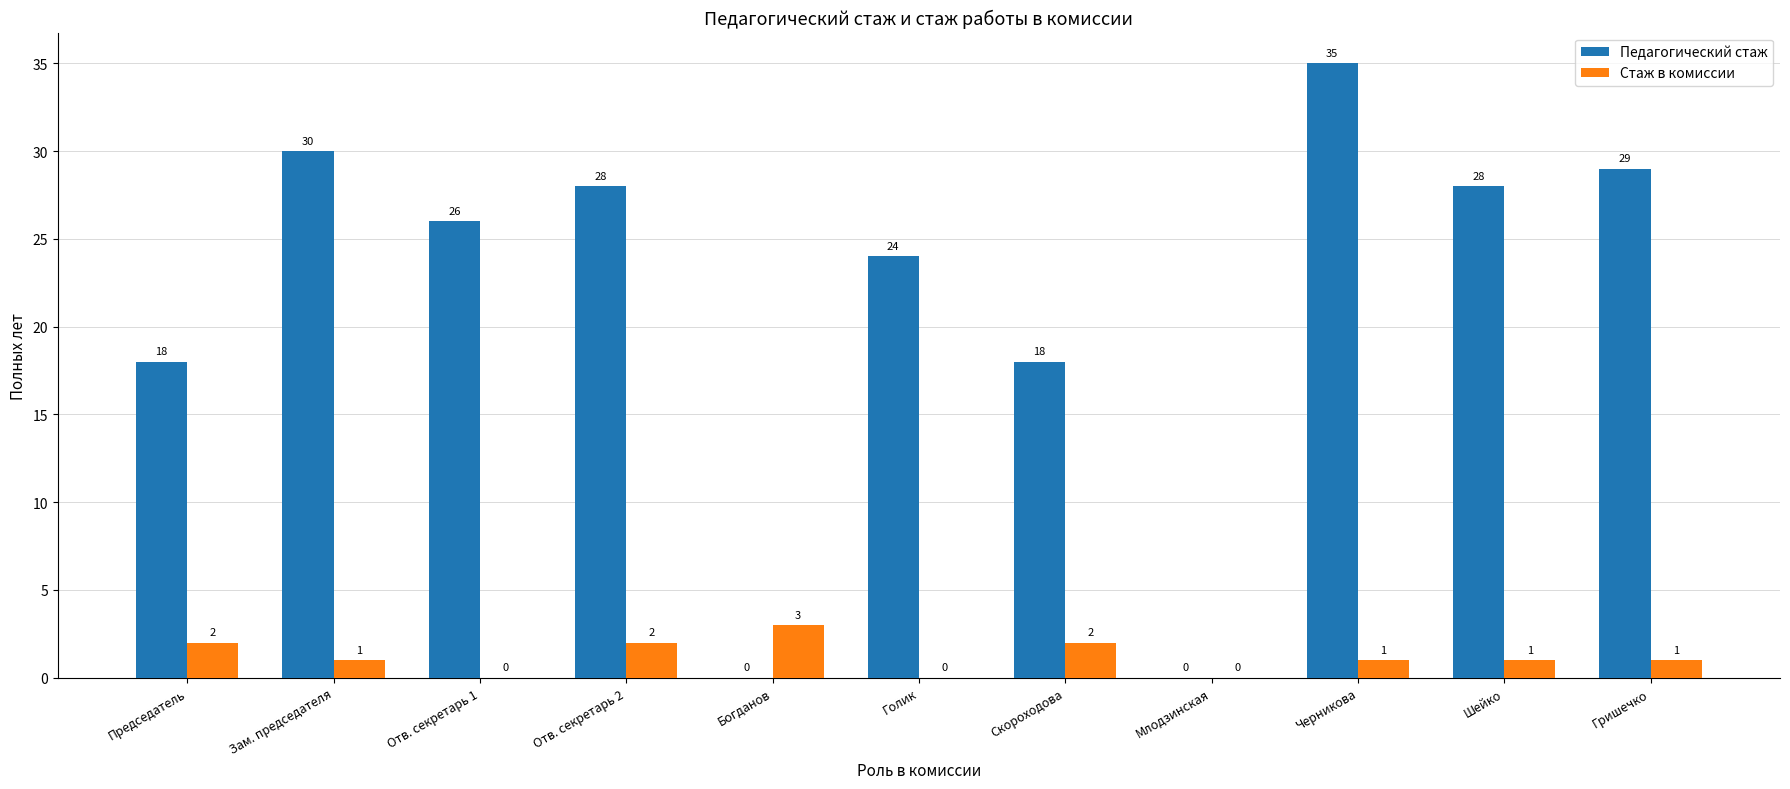

The Педагогический стаж series shows 26 at Отв. секретарь 1. True or false?

True